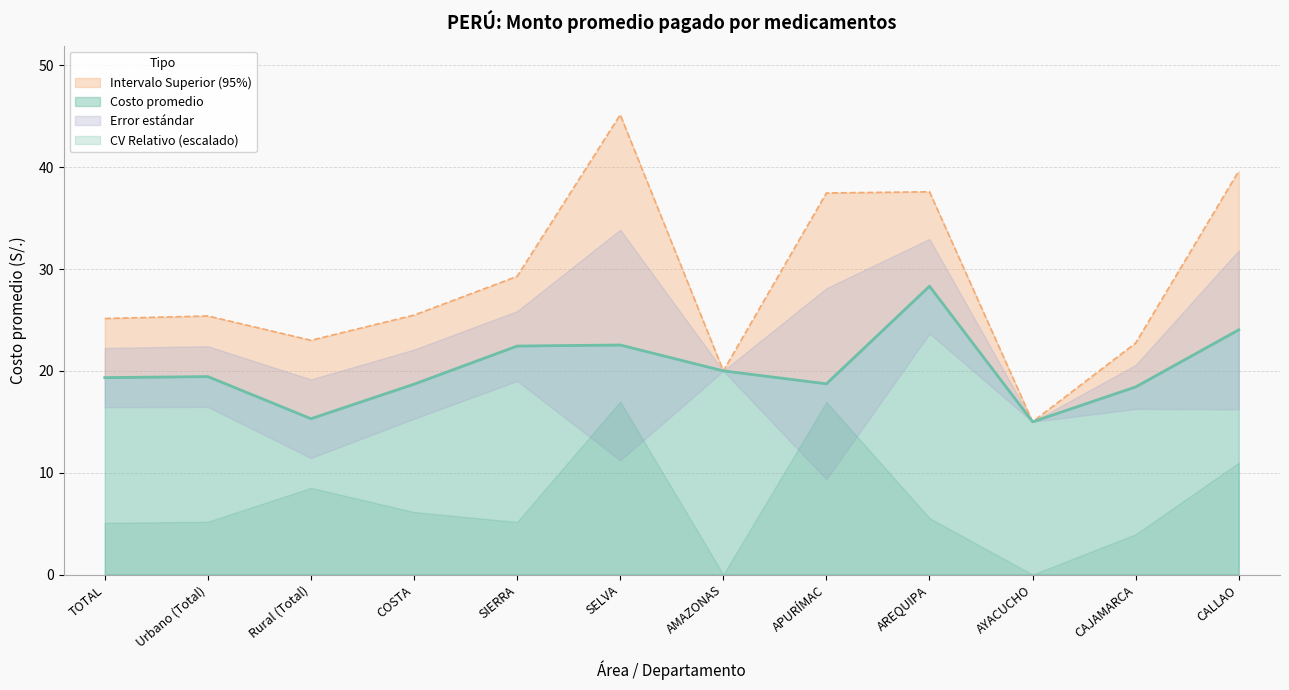

What is the sum of the Costo promedio values at AREQUIPA and APURÍMAC?

47.0